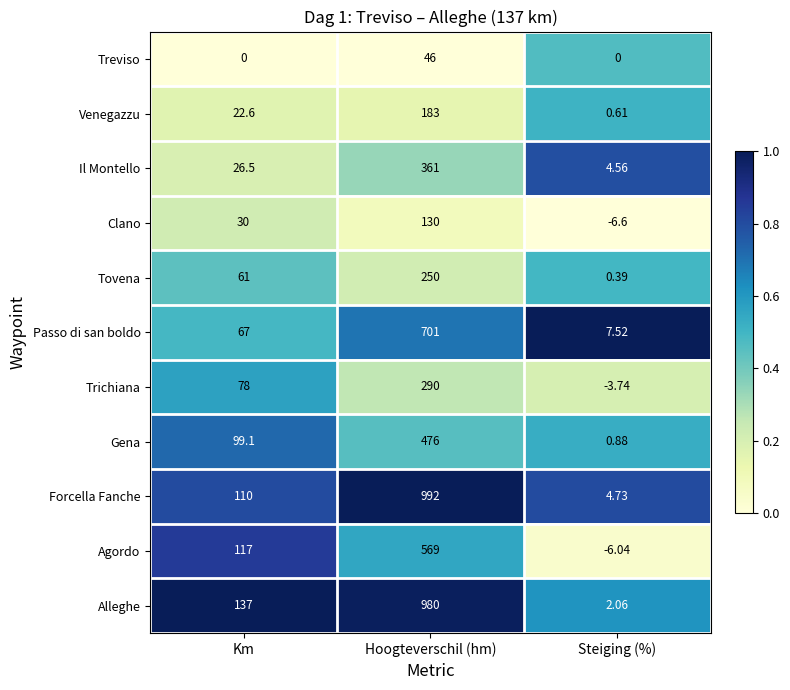

List the series in order of their peak value, lowest first.

Treviso, Clano, Venegazzu, Tovena, Trichiana, Il Montello, Gena, Agordo, Passo di san boldo, Alleghe, Forcella Fanche